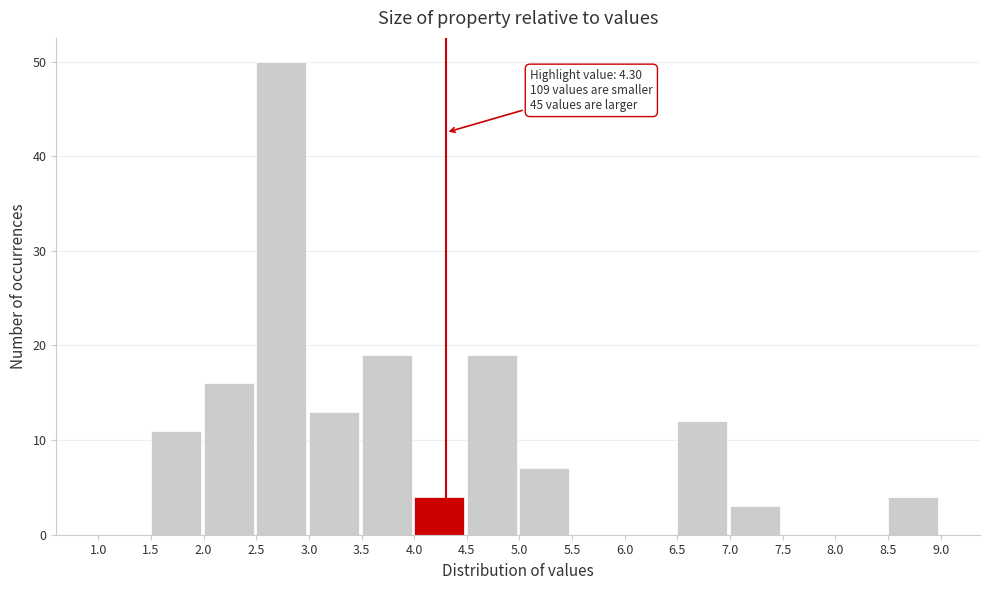

Over which range of the x-axis is the bar tallest?

2.5 to 3.0